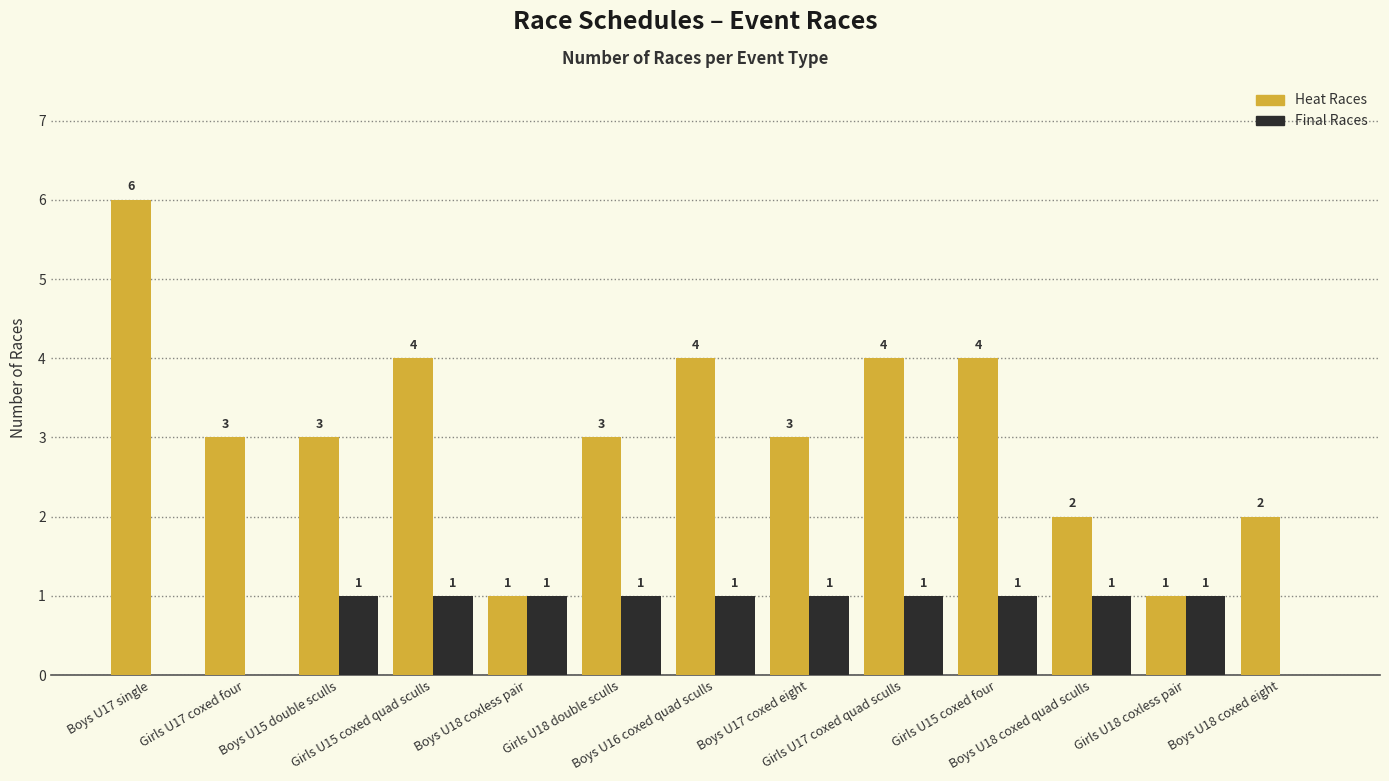

What is the maximum value shown in the chart?

6